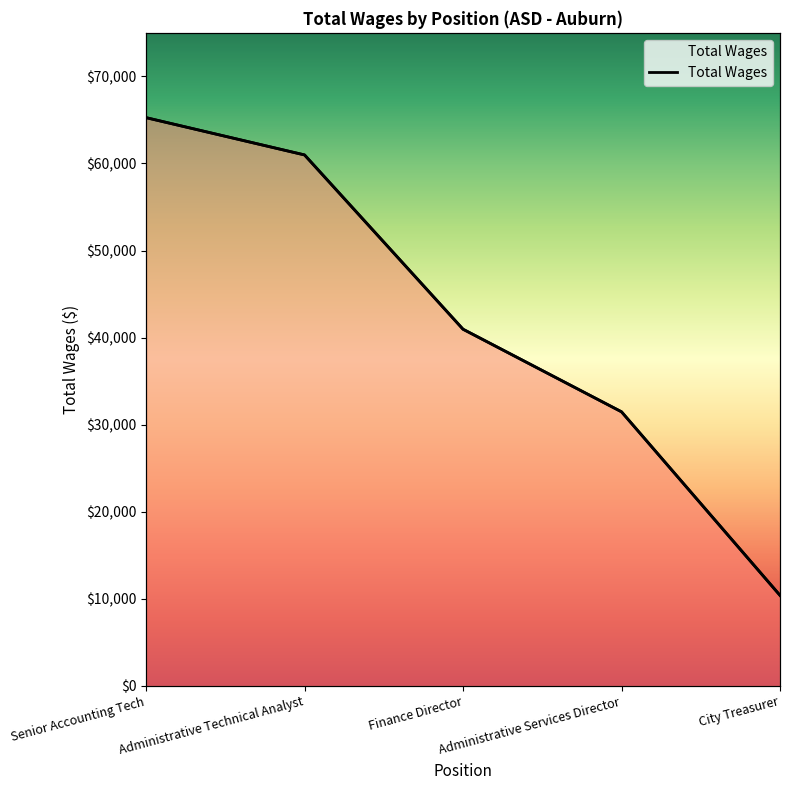

How many lines are shown in the chart?

1